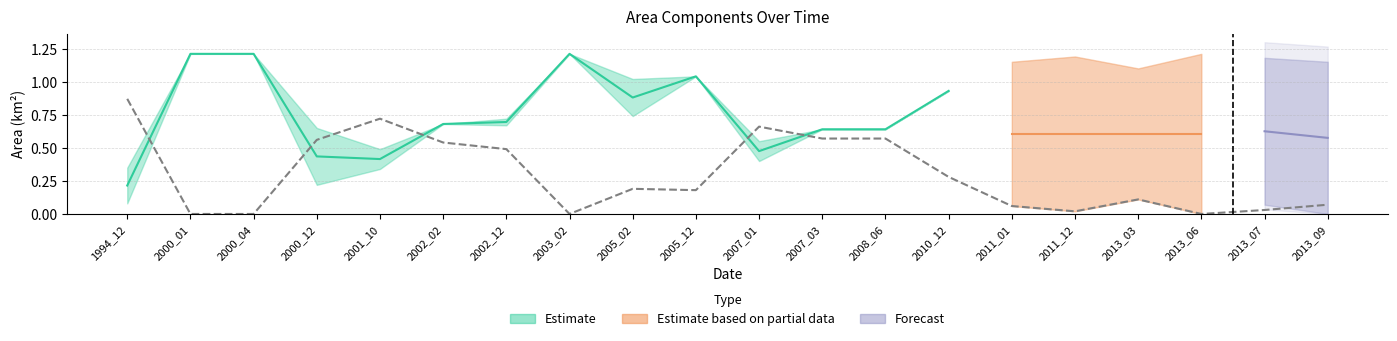

What is the average value of the origNoDataArea series?

0.2